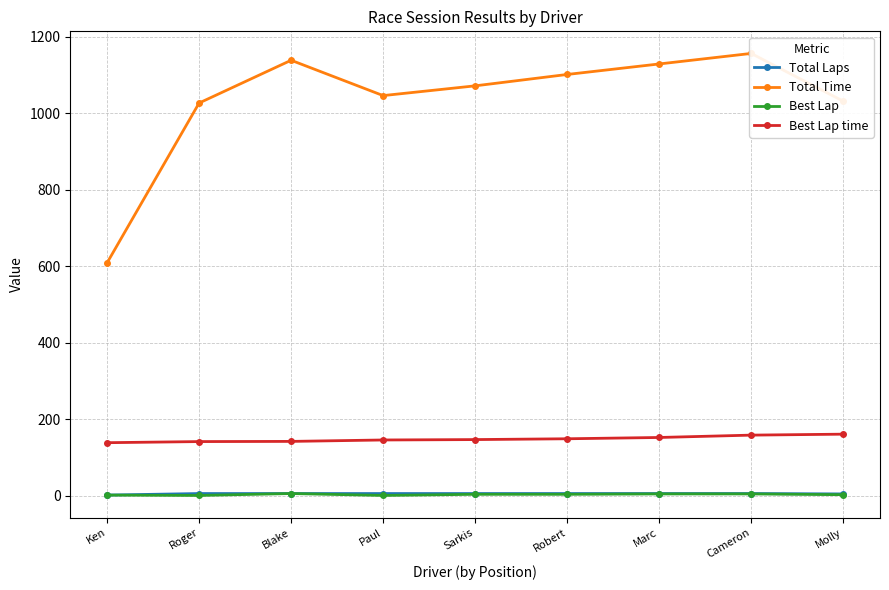

At which category is the sum across all series the highest?

Cameron